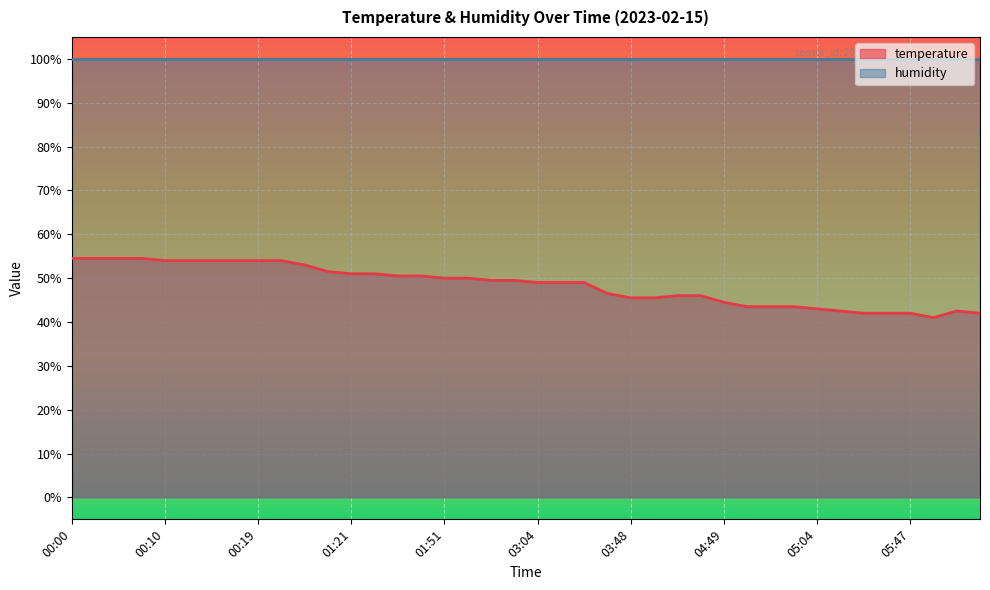

Rank the categories by value from highest to lowest.

00:00, 00:02, 00:05, 00:07, 00:10, 00:12, 00:14, 00:17, 00:19, 00:22, 00:42, 01:05, 01:21, 01:24, 01:30, 01:37, 01:51, 01:54, 02:51, 02:54, 03:04, 03:08, 03:11, 03:37, 04:01, 04:20, 03:48, 03:51, 04:49, 04:56, 04:59, 05:01, 05:04, 05:11, 06:57, 05:14, 05:44, 05:47, 07:03, 06:30